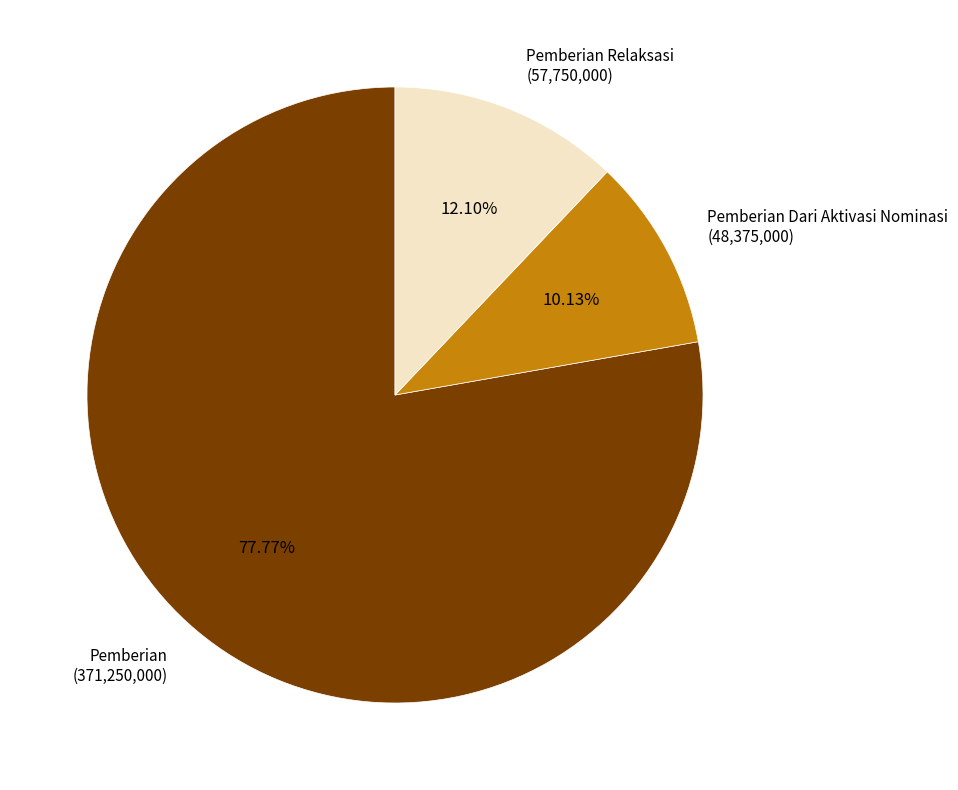

Rank the categories by value from lowest to highest.

Pemberian Dari Aktivasi Nominasi (48,375,000), Pemberian Relaksasi (57,750,000), Pemberian (371,250,000)